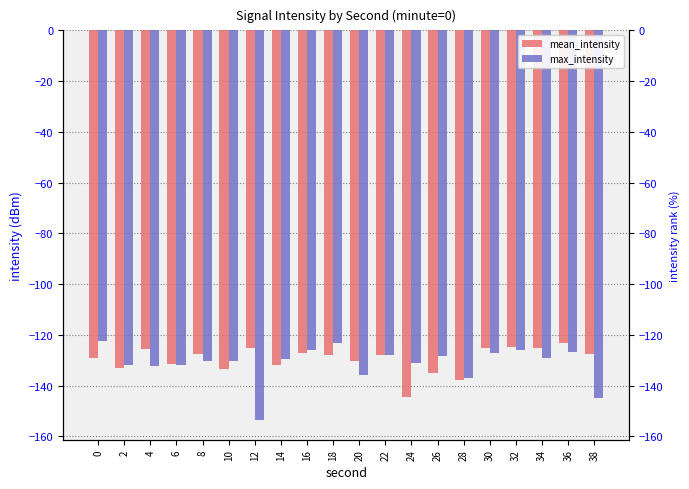

What is the sum of all max_intensity values?

-2626.1